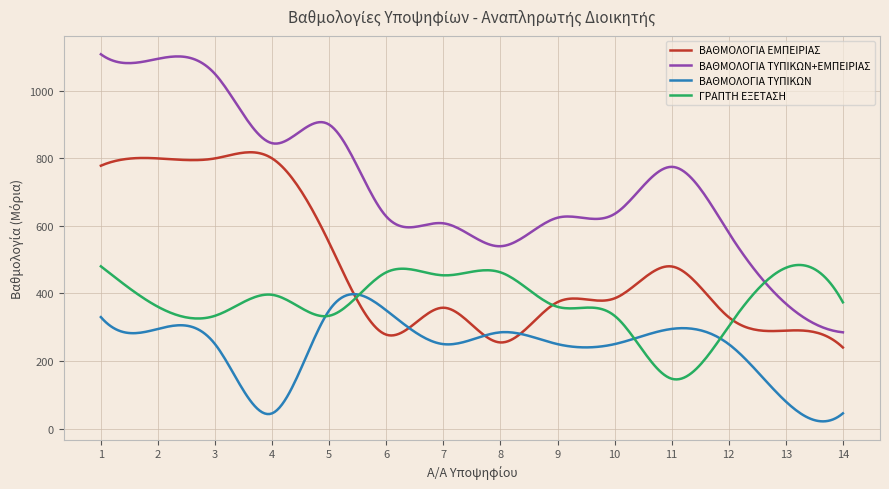

Rank the series by their average value, from lowest to highest.

ΒΑΘΜΟΛΟΓΙΑ ΤΥΠΙΚΩΝ, ΓΡΑΠΤΗ ΕΞΕΤΑΣΗ, ΒΑΘΜΟΛΟΓΙΑ ΕΜΠΕΙΡΙΑΣ, ΒΑΘΜΟΛΟΓΙΑ ΤΥΠΙΚΩΝ+ΕΜΠΕΙΡΙΑΣ